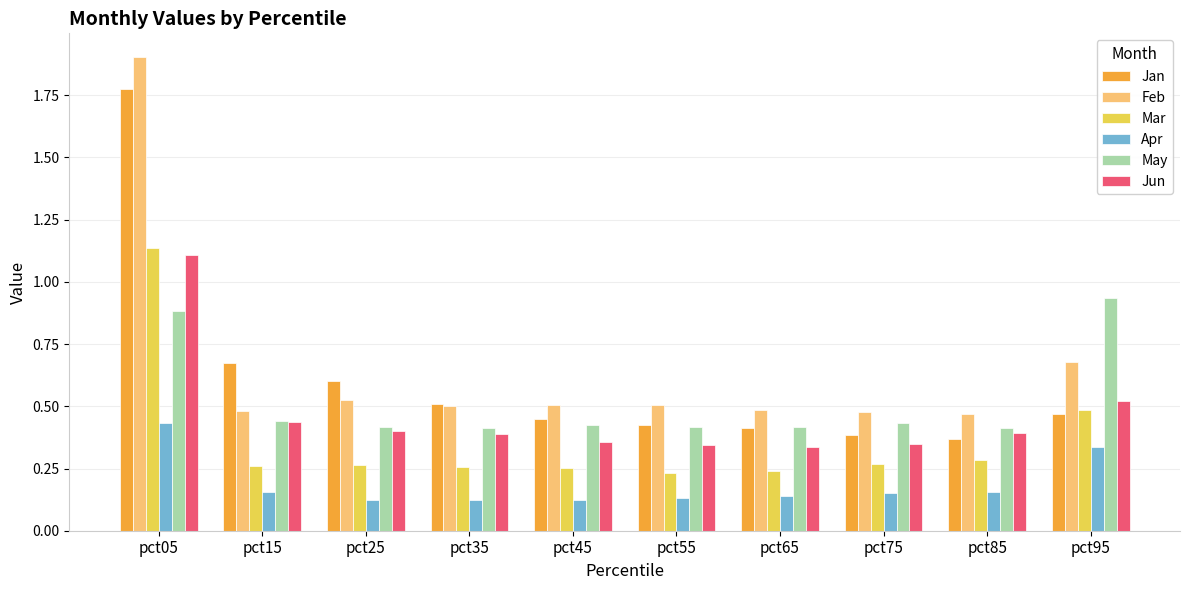

The value of May at pct65 is 0.4. True or false?

True